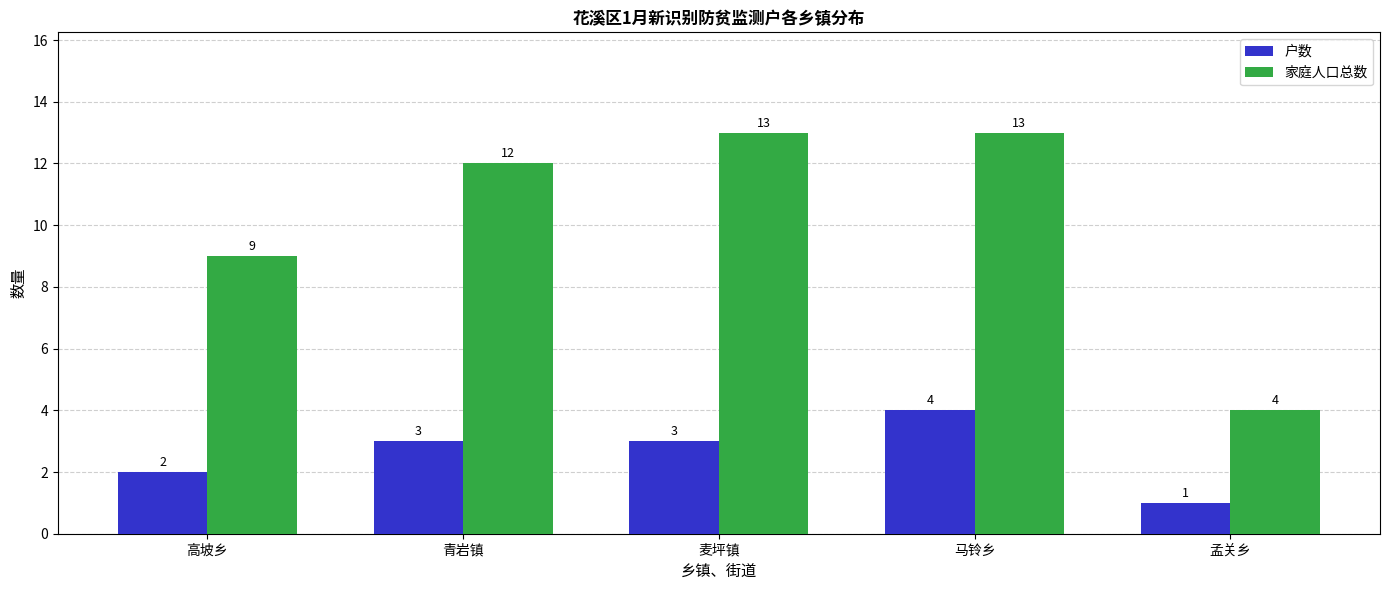

What is the difference between the maximum and minimum values in the 家庭人口总数 series?

9